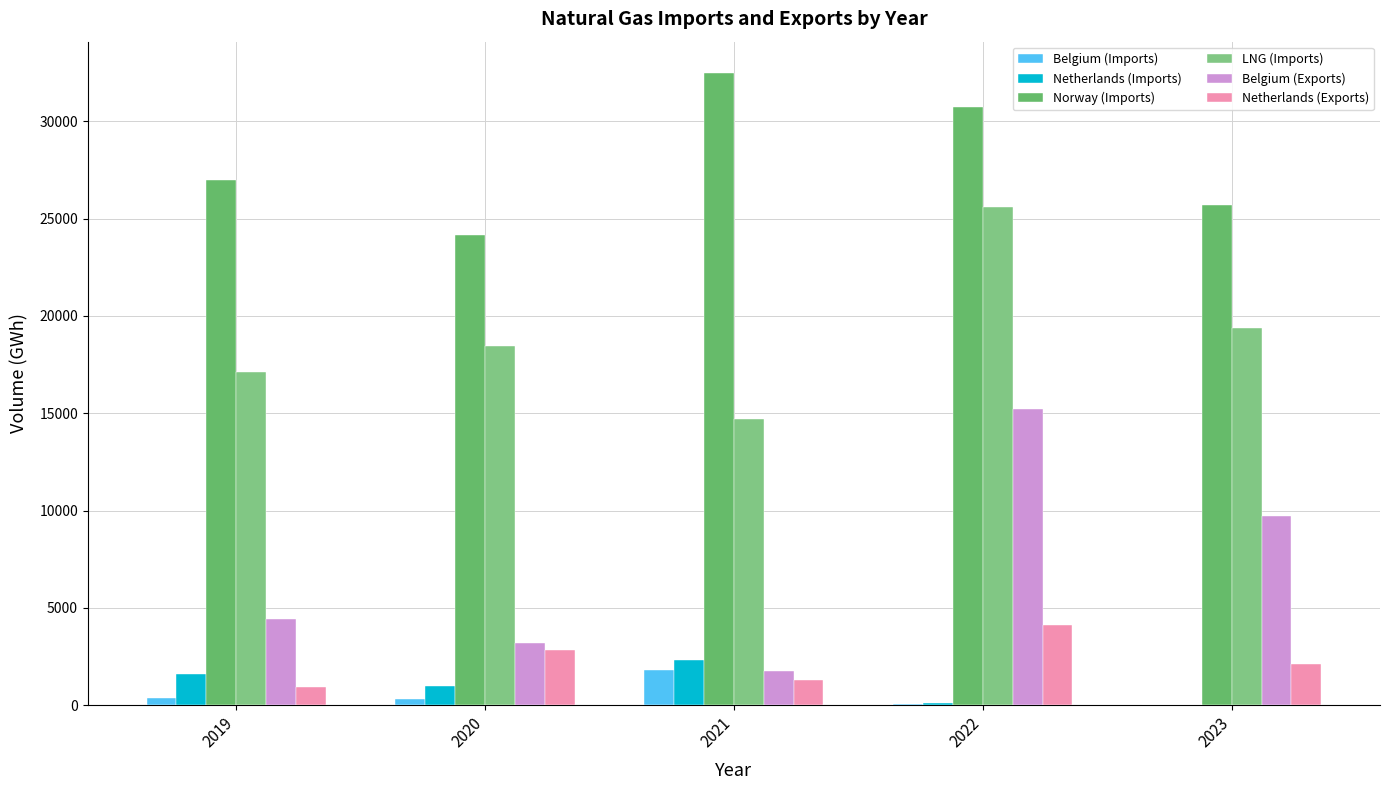

The value of Belgium (Exports) at 2019 is 6822.5. True or false?

False